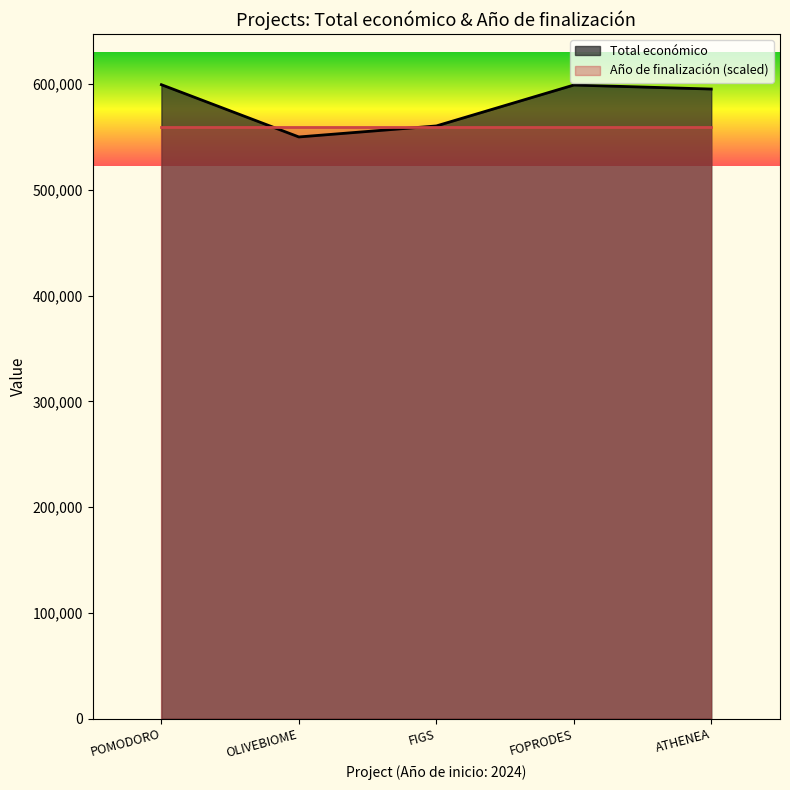

Which has a higher value, POMODORO or FIGS?

POMODORO